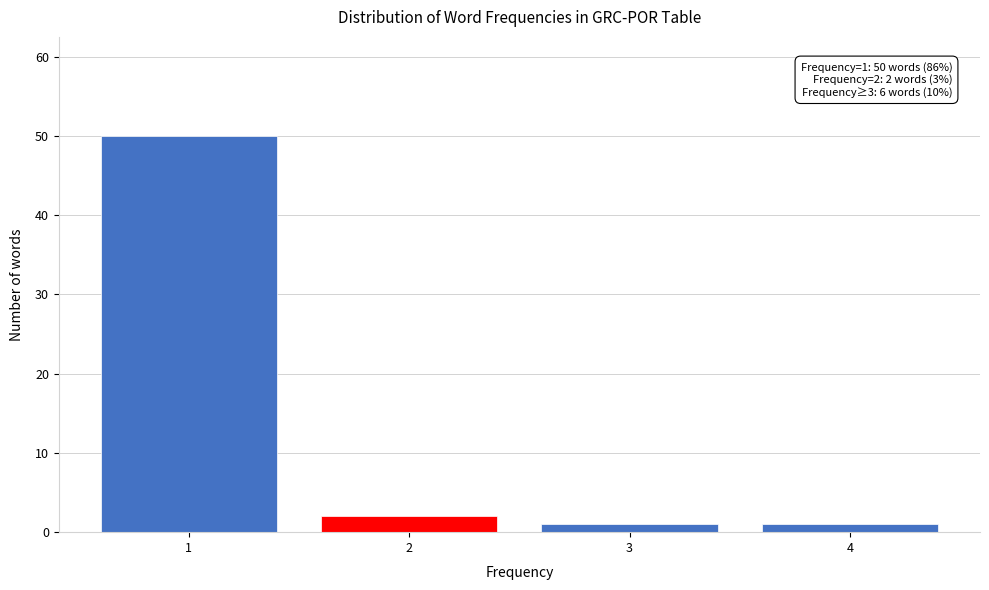

Reading left to right, list all the values displayed in this chart.

50	2	1	1